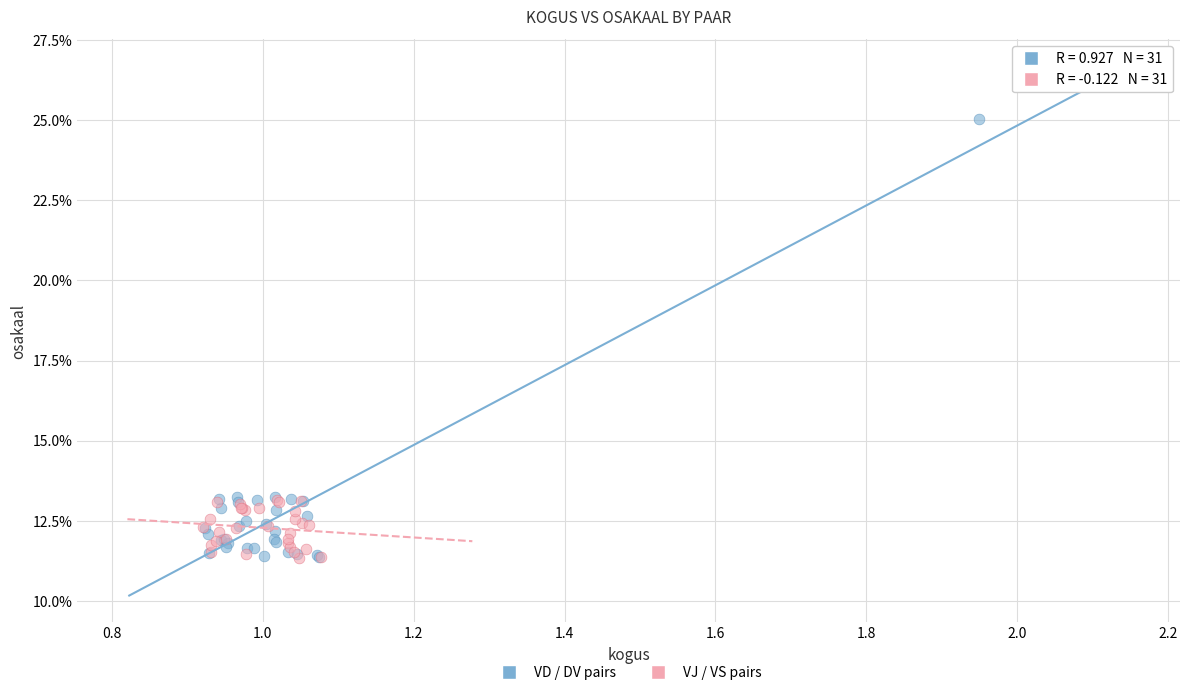

What are all the series names shown in the legend?

VD / DV pairs, VJ / VS pairs